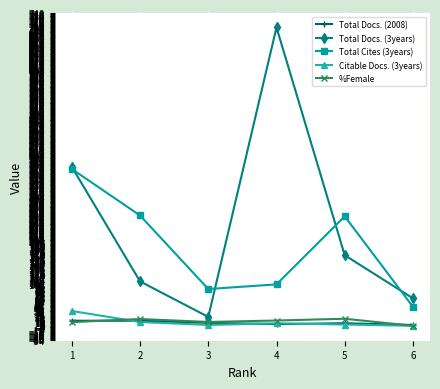

Is the value of Total Docs. (2008) at 4 greater than the value of Total Docs. (3years) at 3?

No